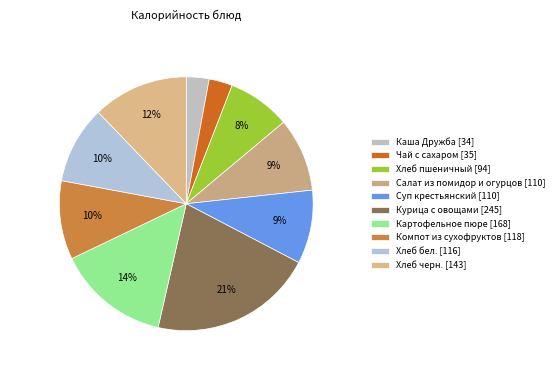

Does Картофельное пюре account for over 50% of the chart?

No